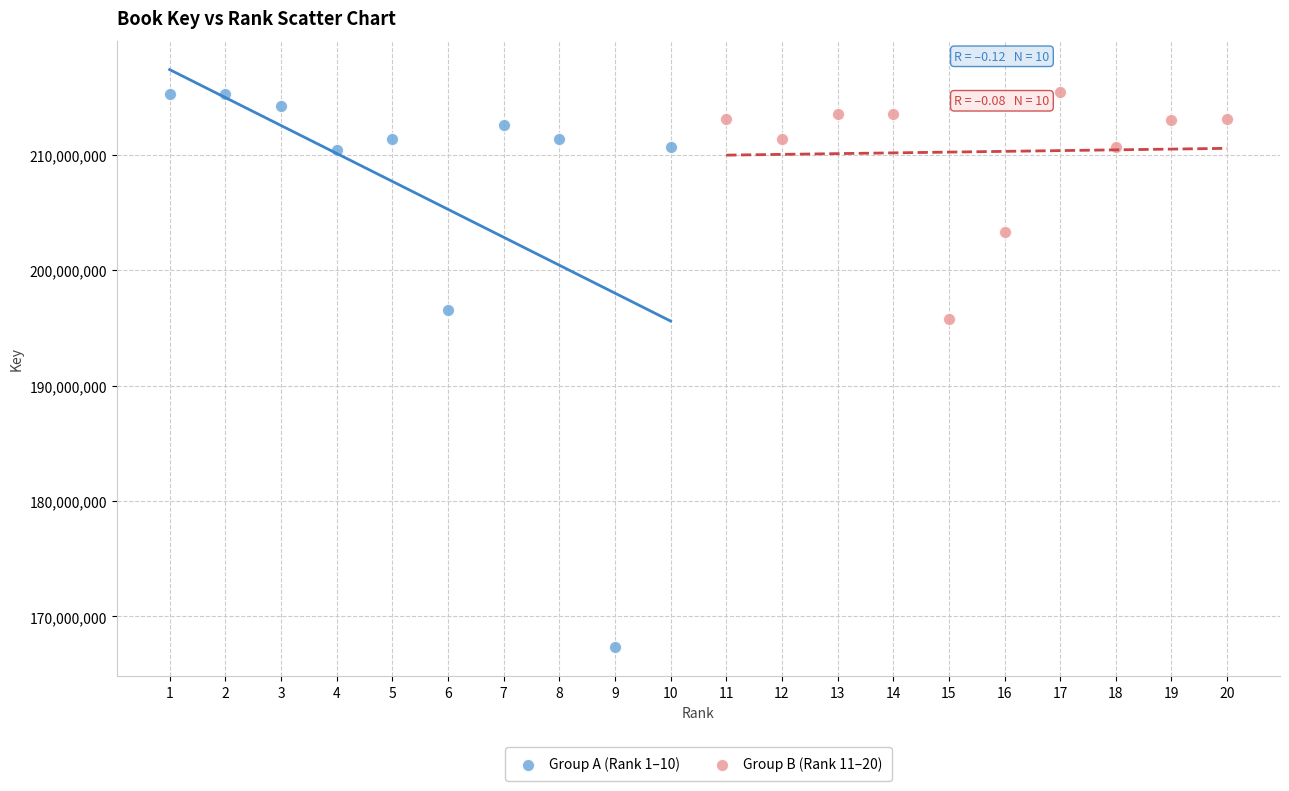

Which series has the widest spread of Y values?

Group A (Rank 1–10)